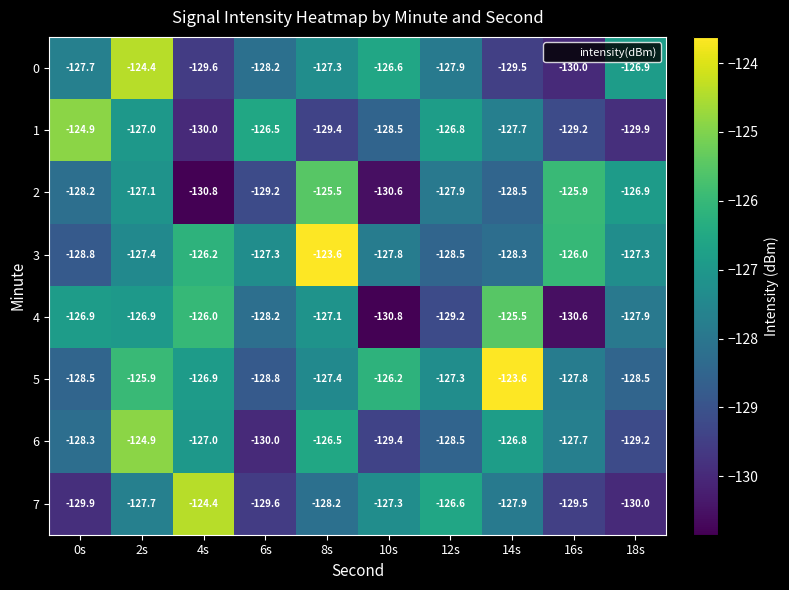

At 14s, list the series in order from smallest to largest.

0, 2, 3, 7, 1, 6, 4, 5